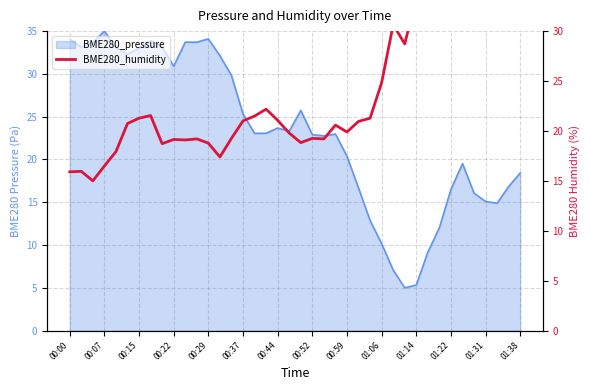

What is the maximum value shown in the chart?

40.0